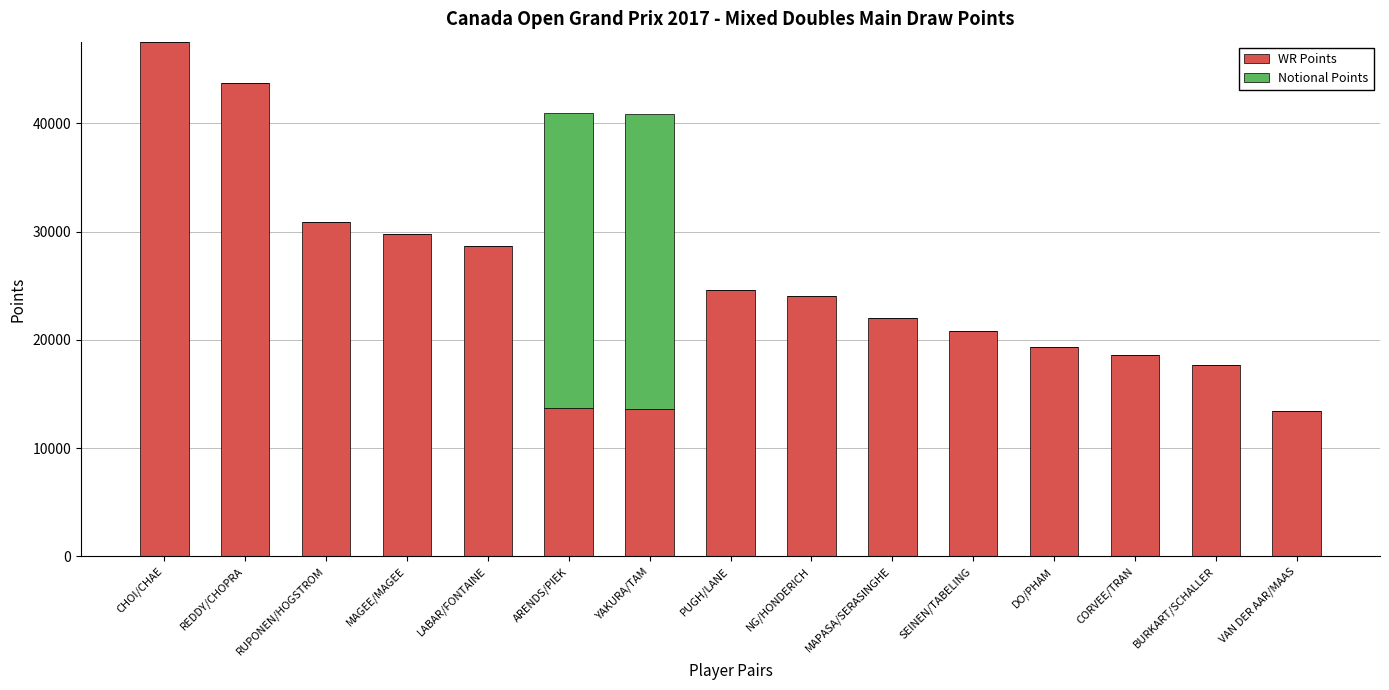

Are the bars grouped side by side (vs. stacked)?

No